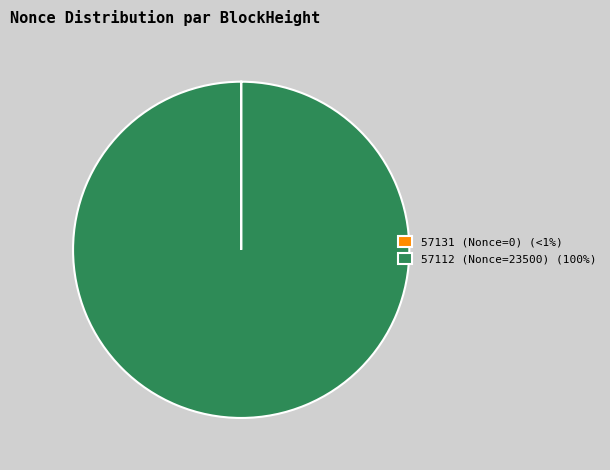

Does any single category account for the majority?

Yes